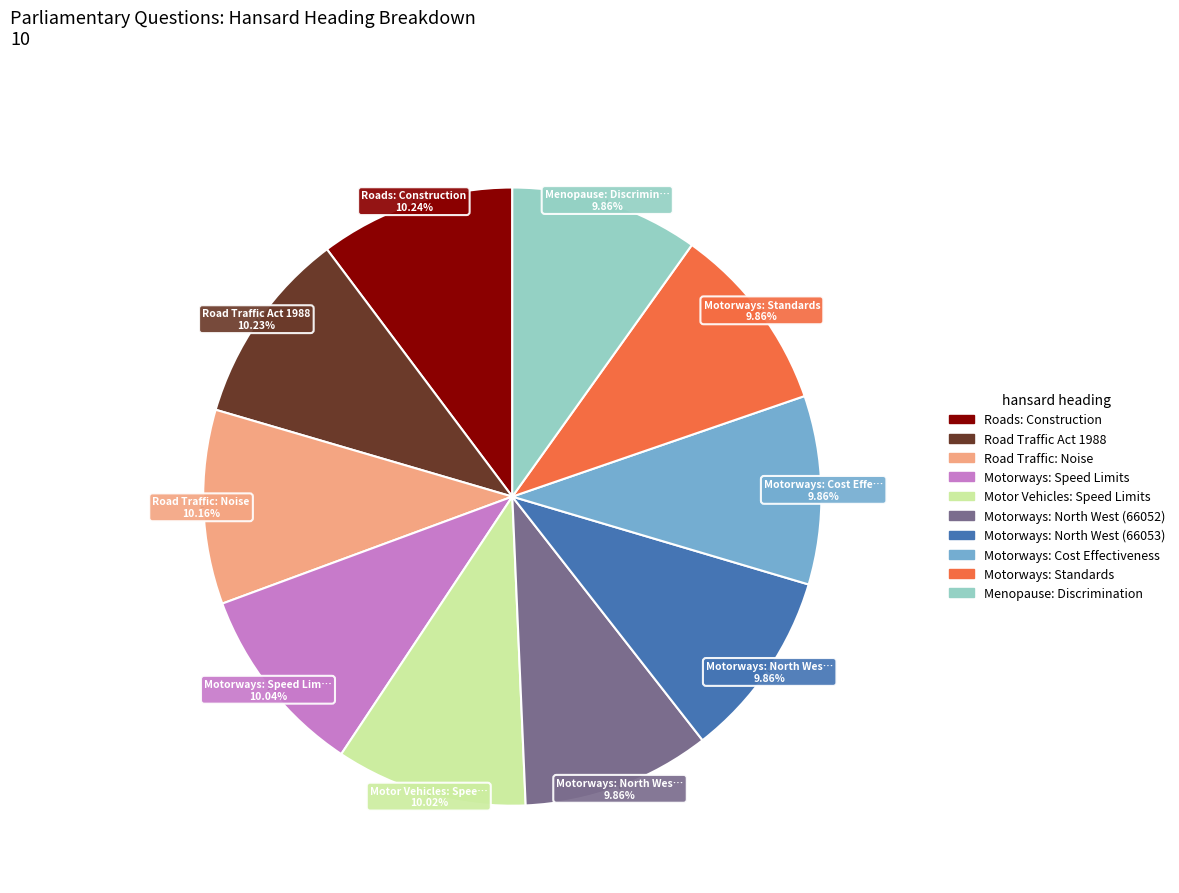

What is the ratio of the value at Motorways: Standards to the value at Roads: Construction?

1.0